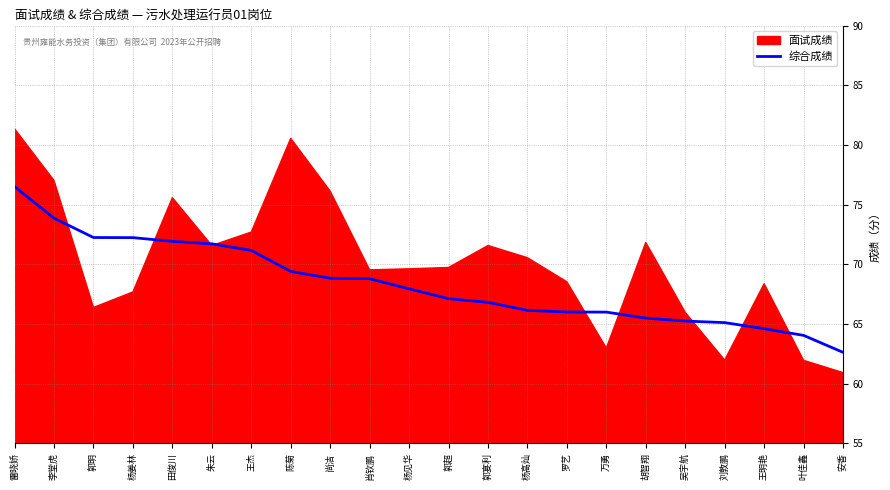

The value of 综合成绩 at 万勇 is 66.0. True or false?

True